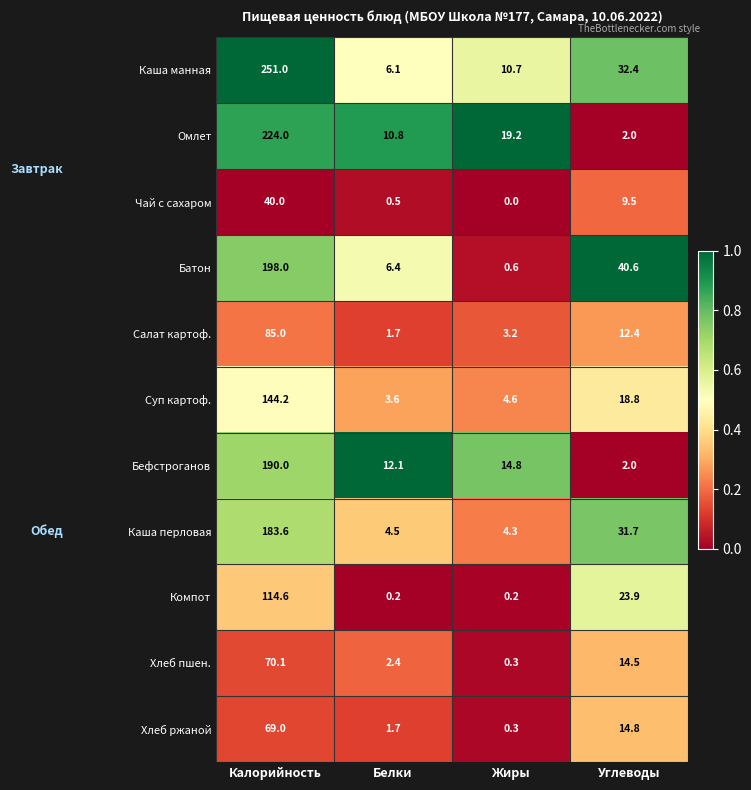

What is the difference between the maximum and minimum values in the Салат картоф. series?

83.3